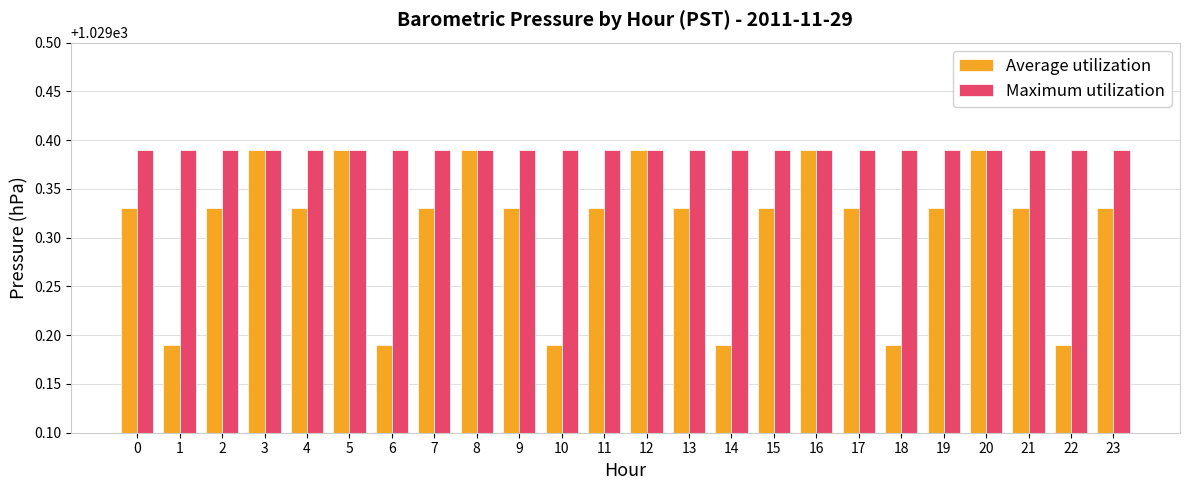

What is the difference between the maximum and minimum values in the Average utilization series?

0.2